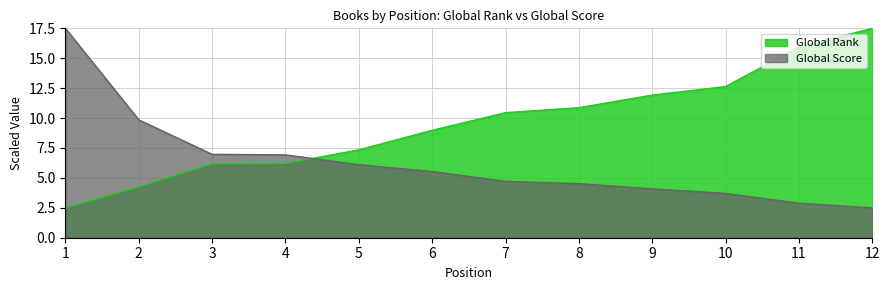

How many values in the Global Score series exceed 5?

6